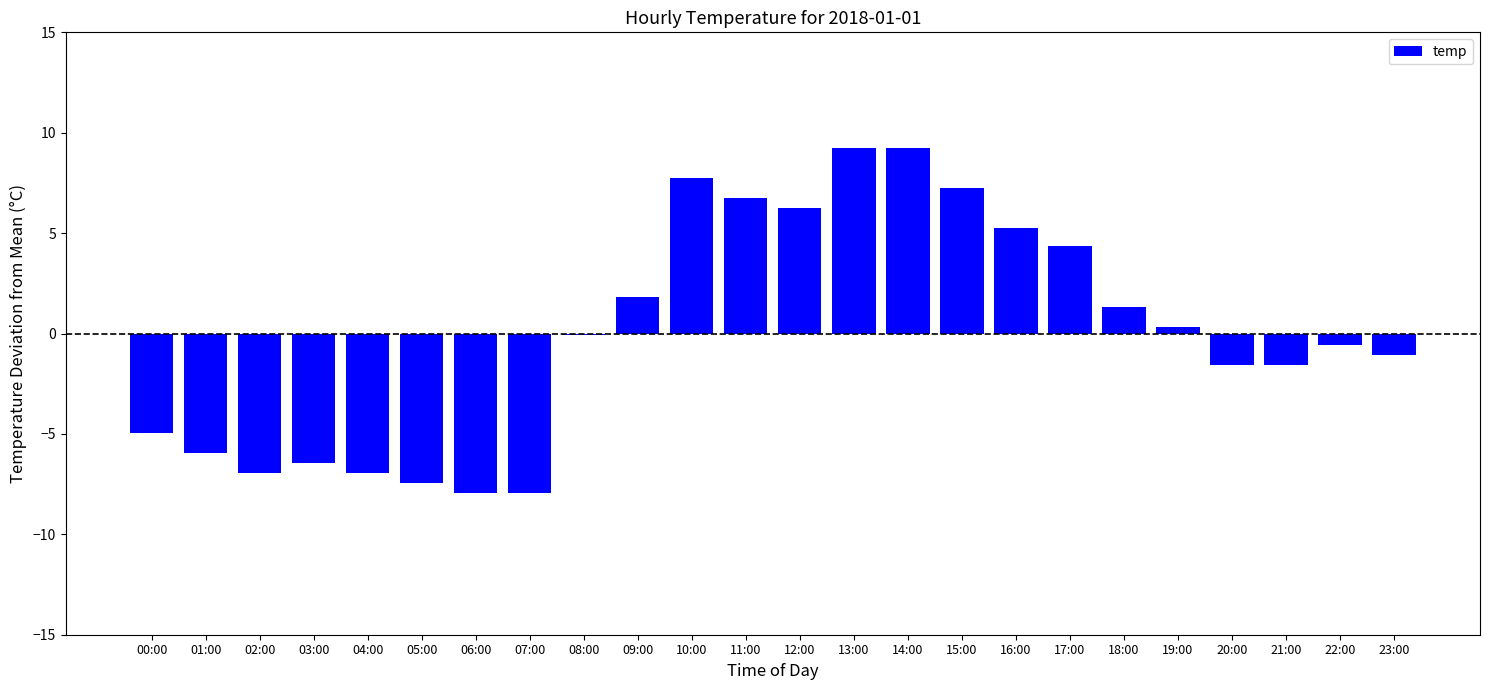

True or false: the data shows -1.9 at 03:00.

False